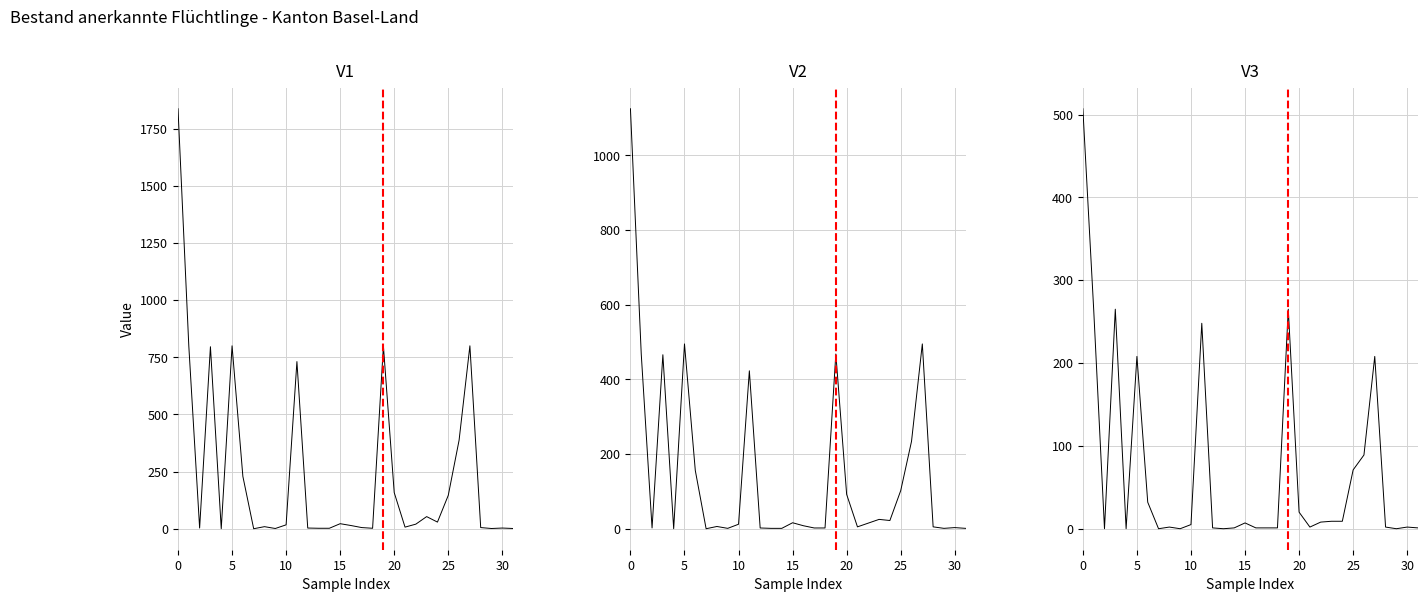

True or false: Erwerbsfähige (col_3) has a value of 1 at 14.

True